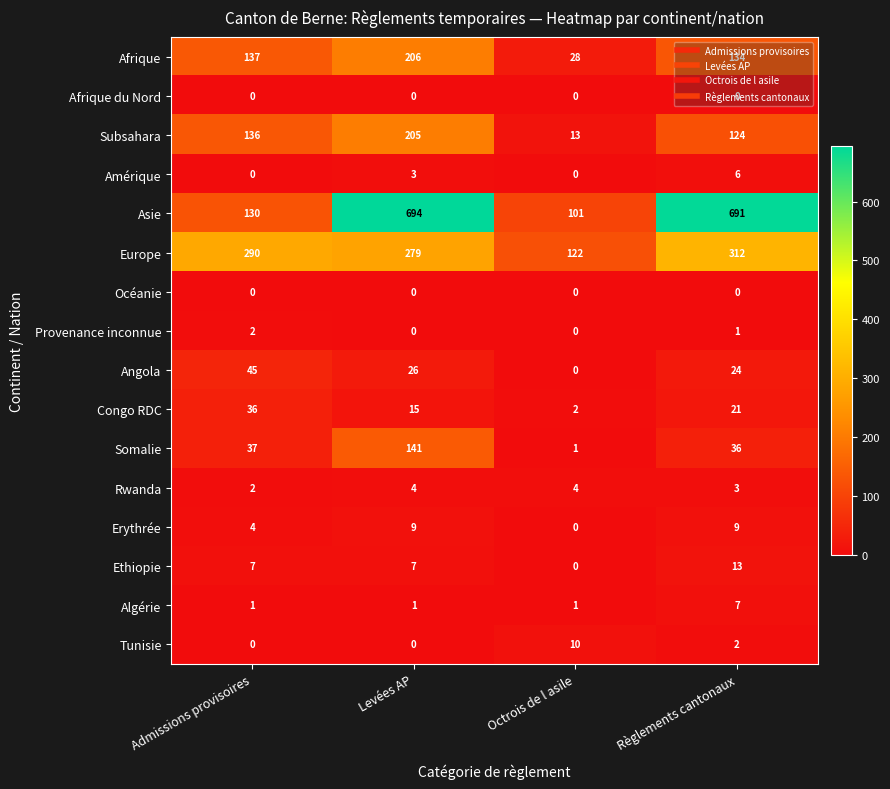

True or false: Europe has a value of 122 at Octrois de l asile.

True